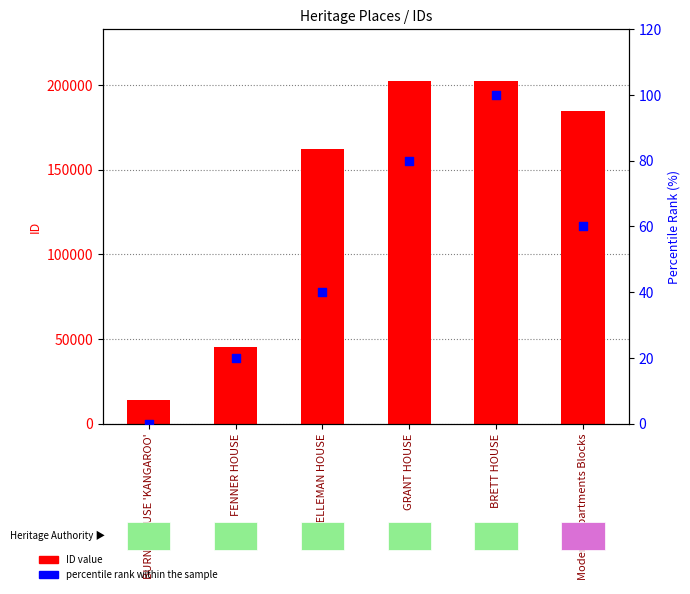

Which series contains the highest Y value?

ID value